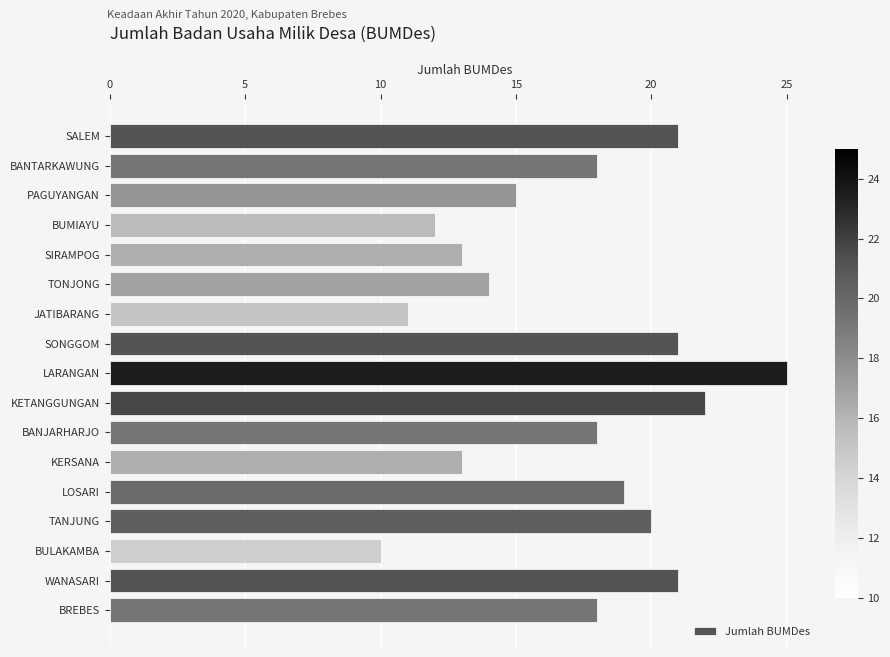

What is the sum of all values?

291